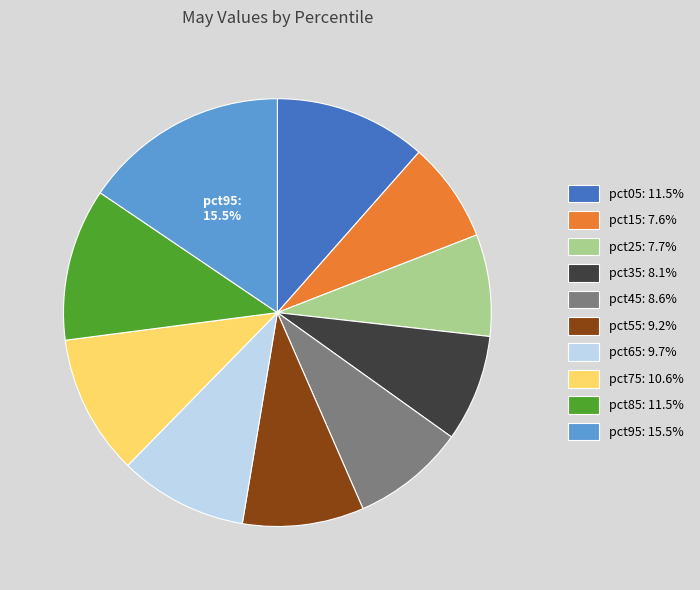

The pct85 slice represents 12% of the pie. True or false?

True